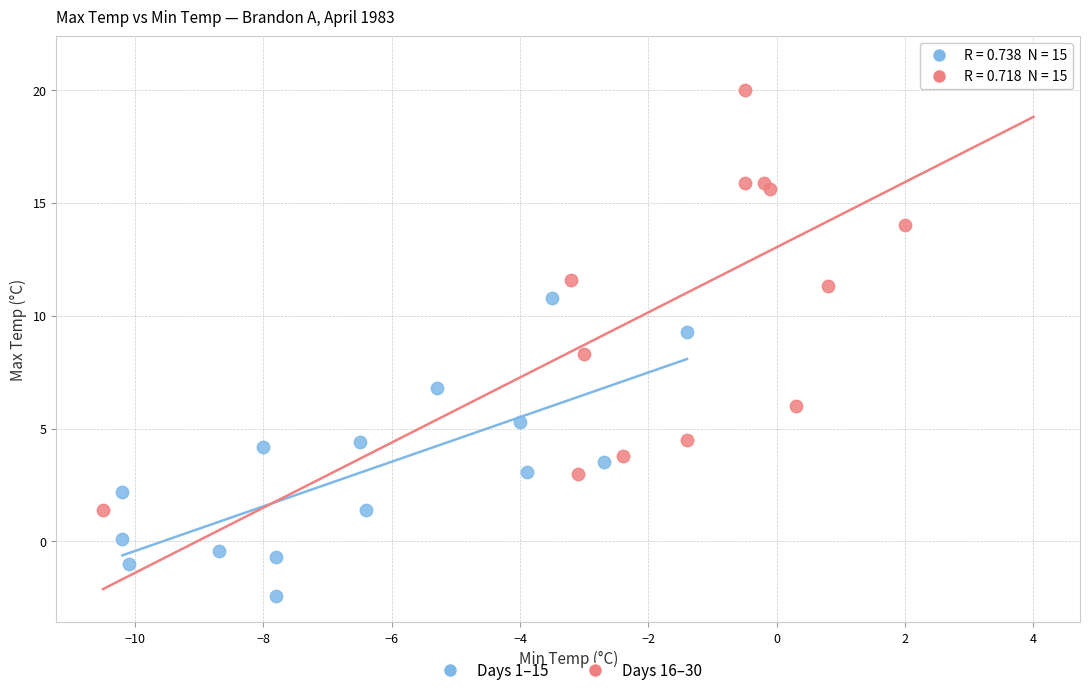

Which series reaches the minimum Y coordinate?

Days 1–15